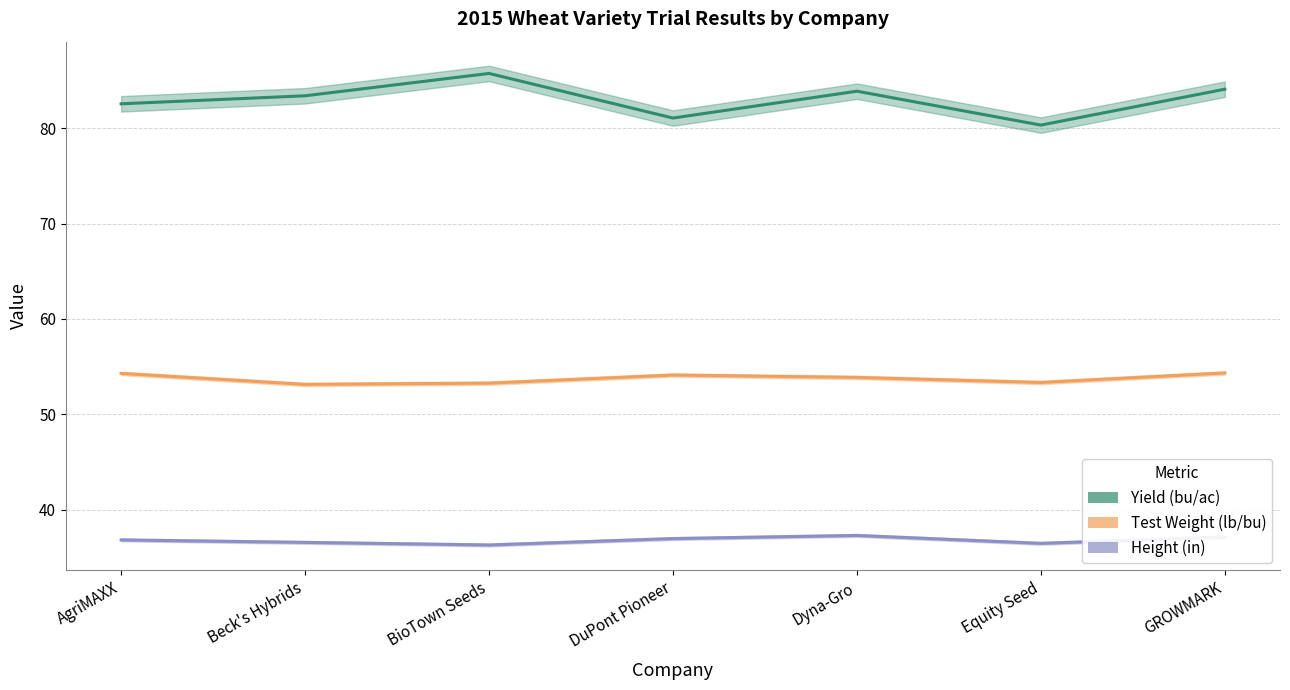

What position from the left is Beck's Hybrids?

2